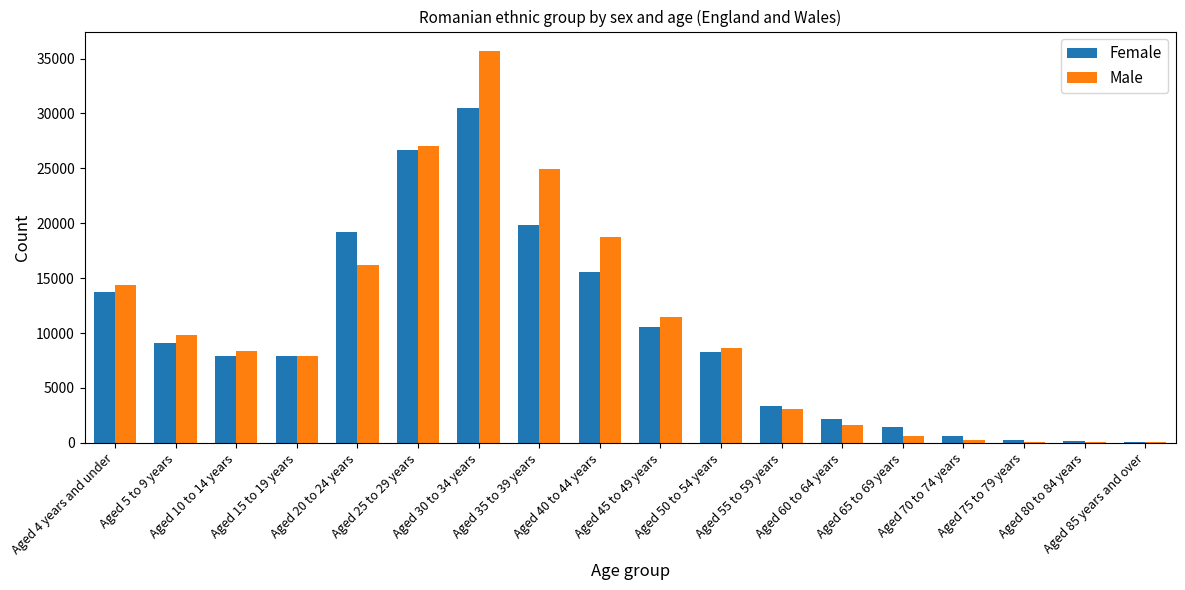

What is the greatest value displayed?

35674